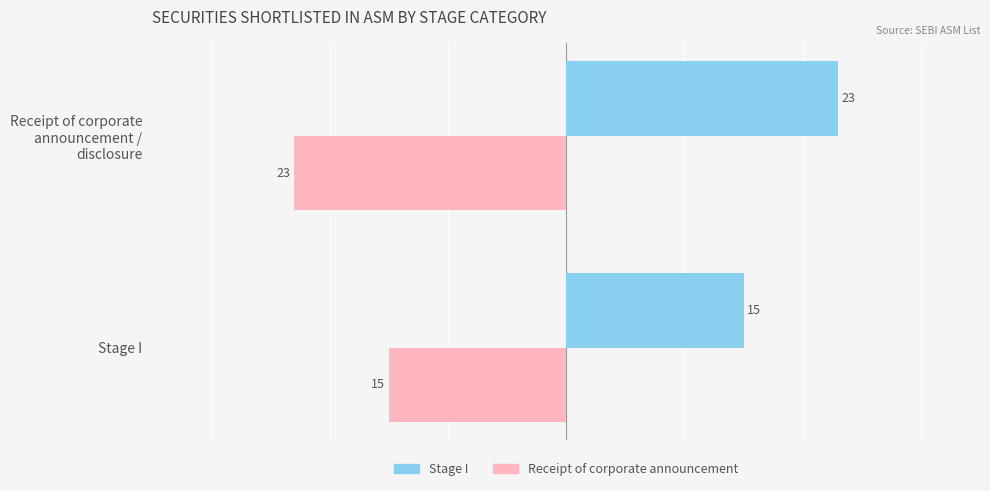

What is the minimum value for Stage I?

15